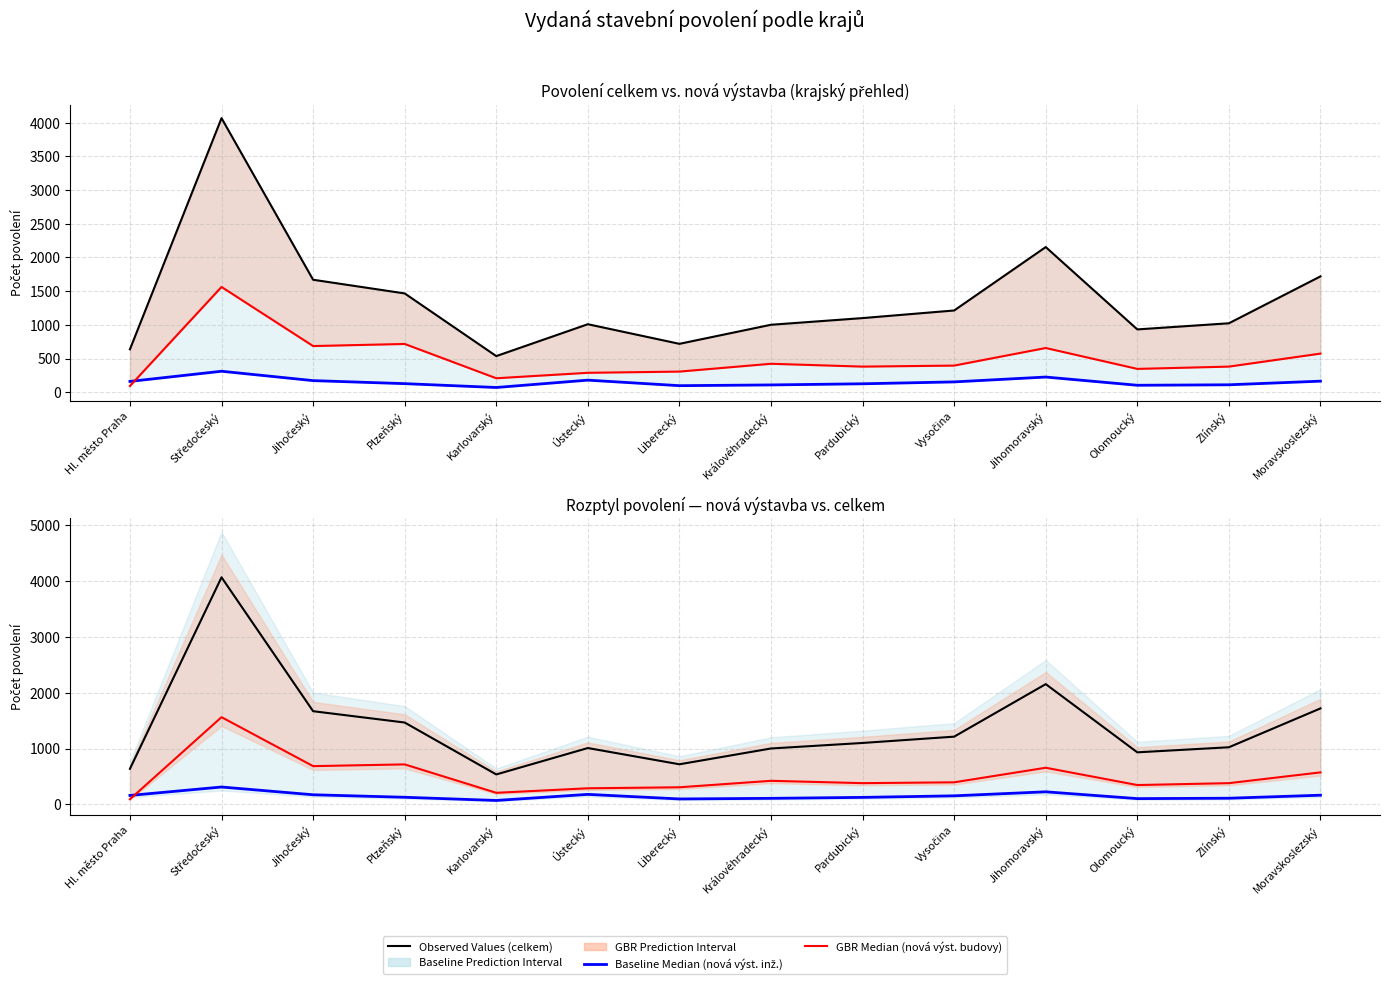

List the series in order of their overall mean, lowest first.

Baseline Median (nová výst. inž.), GBR Median (nová výst. budovy), Observed Values (celkem)